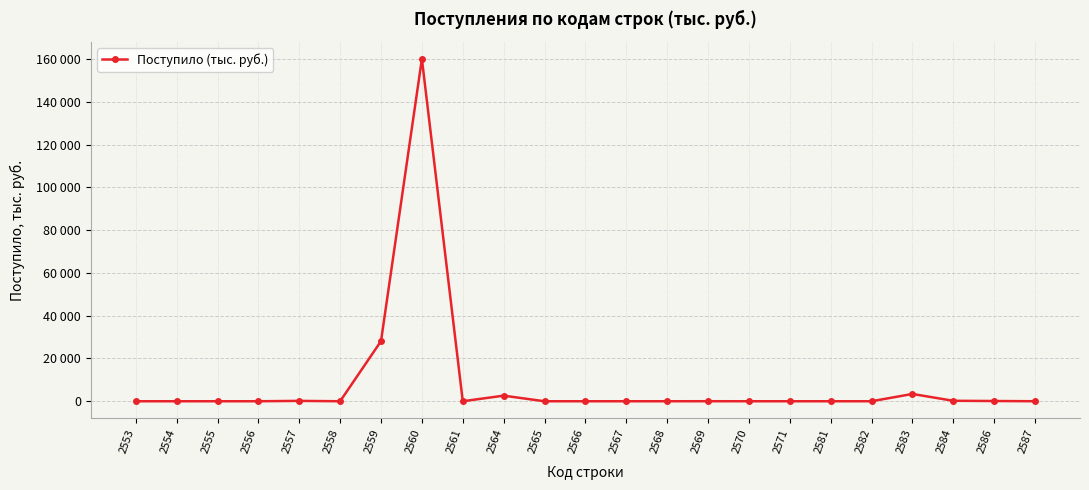

Does the chart have visible grid lines?

Yes